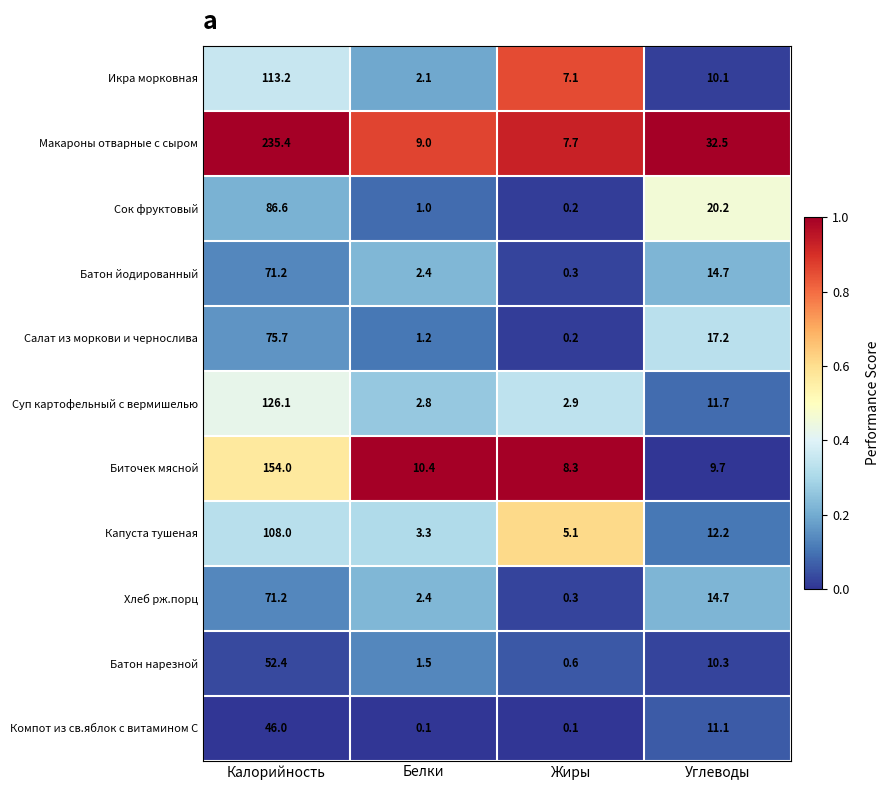

What is the difference between the Икра морковная values at Жиры and Калорийность?

106.1